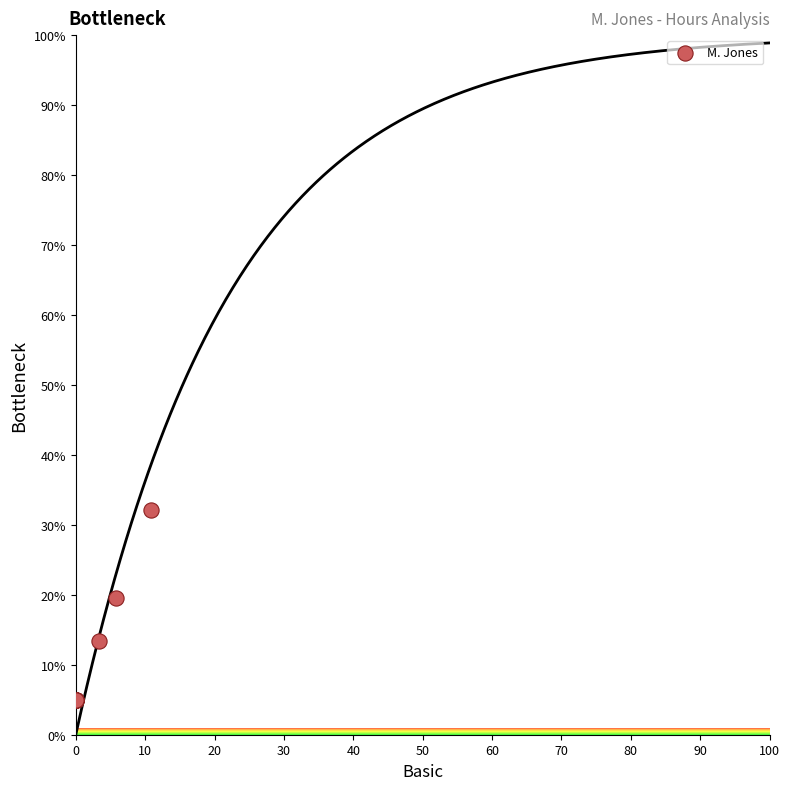

What Y value in the scatter plot is closest to 18?

19.6